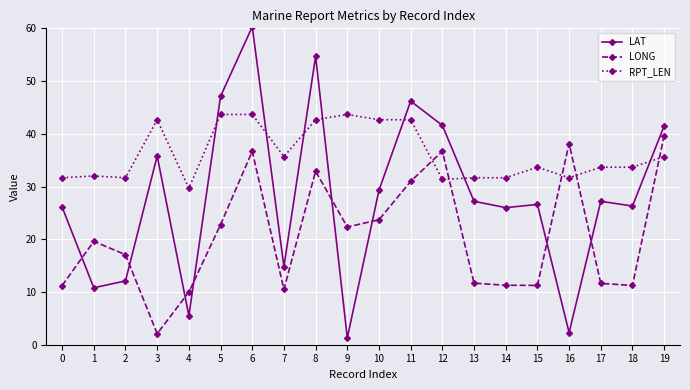

How many data points in LONG are less than 19?

10